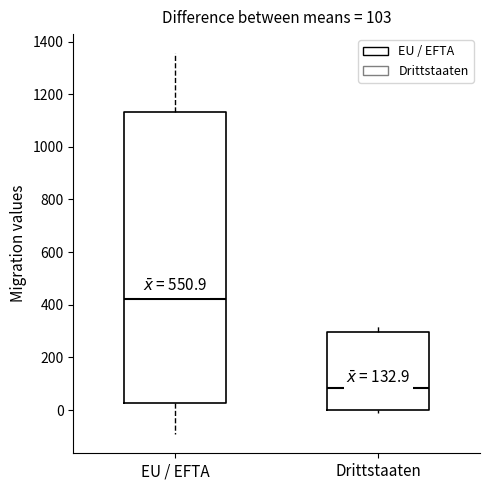

Which box's median line is the highest?

EU / EFTA